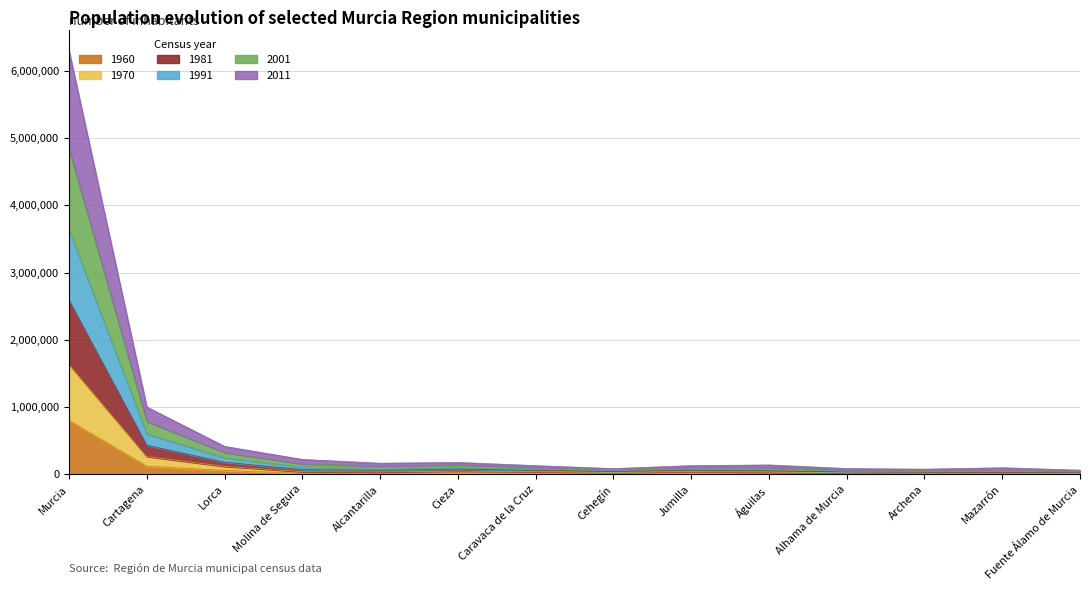

What are all the series names shown in the legend?

1960, 1970, 1981, 1991, 2001, 2011